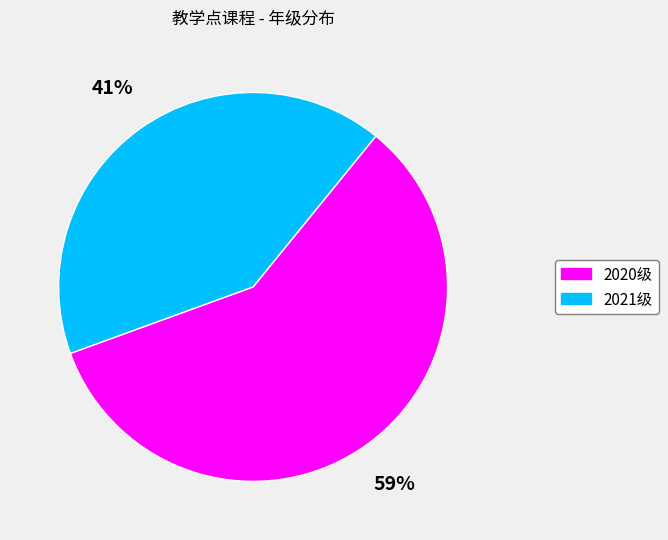

Does 2020级 represent more than half of the total?

Yes